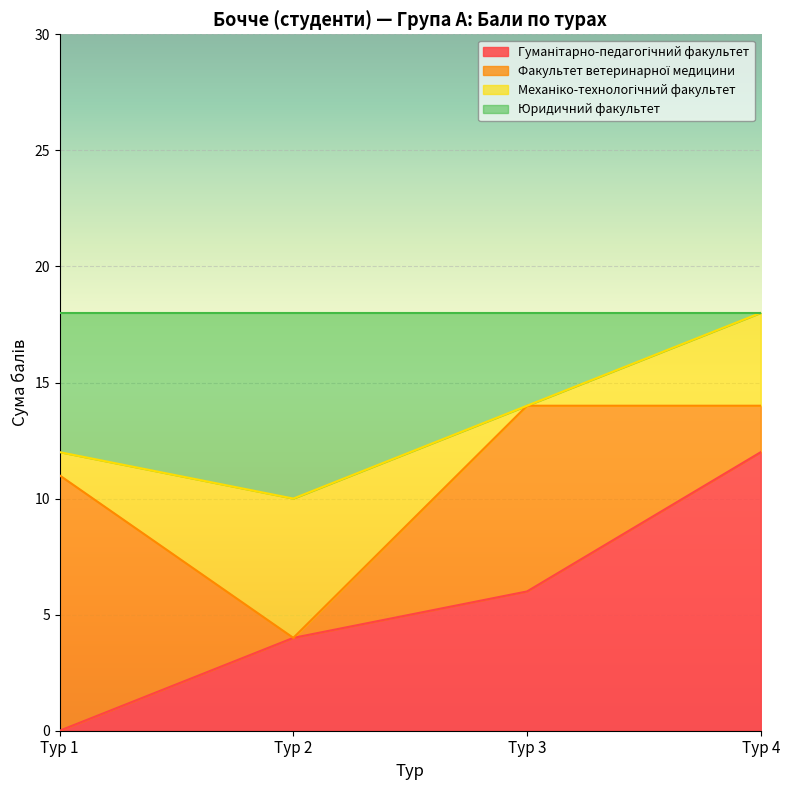

True or false: Юридичний факультет and Гуманітарно-педагогічний факультет cross at least once.

False